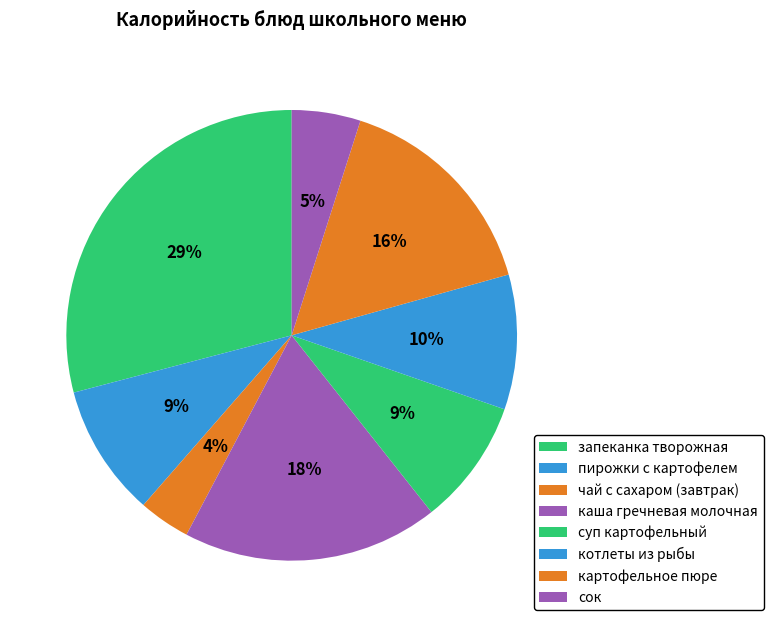

How many slices are in this pie chart?

8